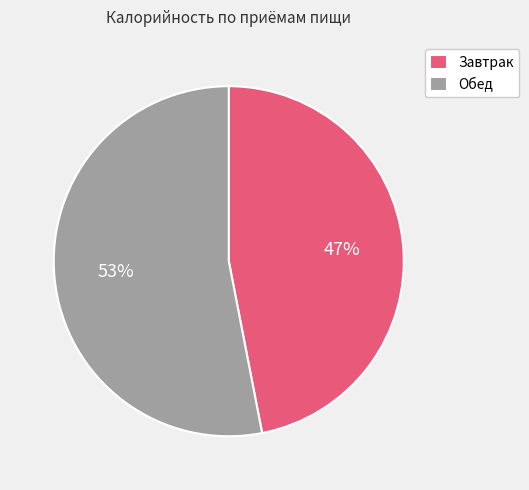

Which has a higher value, Обед or Завтрак?

Обед